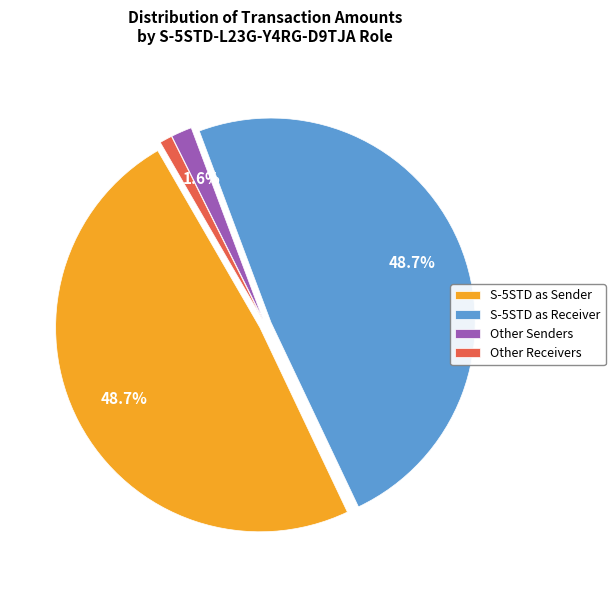

Count the number of slices in the pie.

4